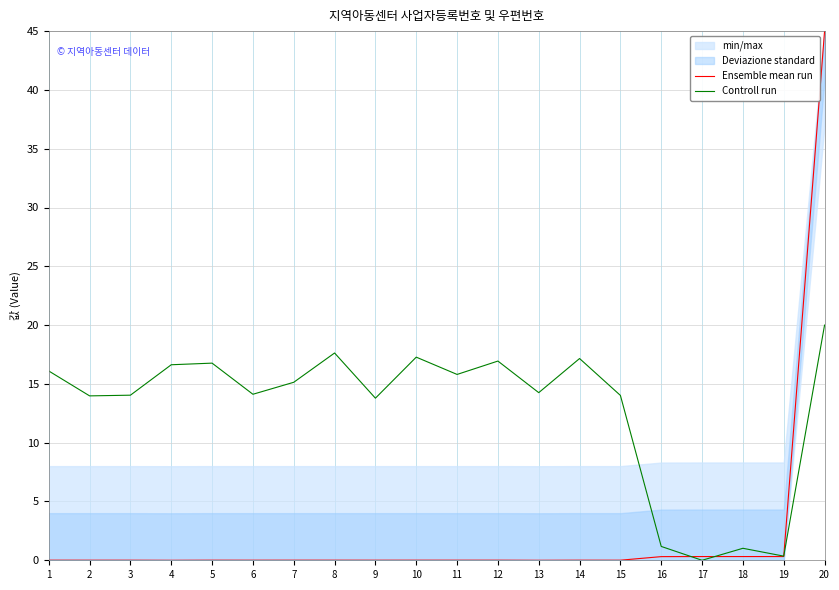

Between which two adjacent categories do Ensemble mean run and Controll run first intersect?

16 and 17